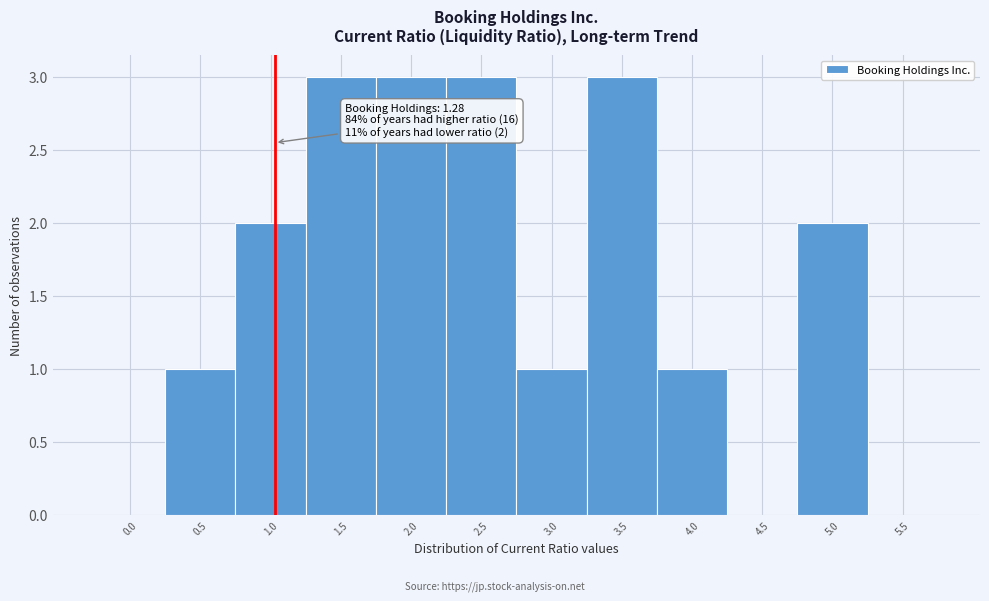

Reading left to right, extract all data points from this chart.

0.0=0	0.5=1	1.0=2	1.5=3	2.0=3	2.5=3	3.0=1	3.5=3	4.0=1	4.5=0	5.0=2	5.5=0